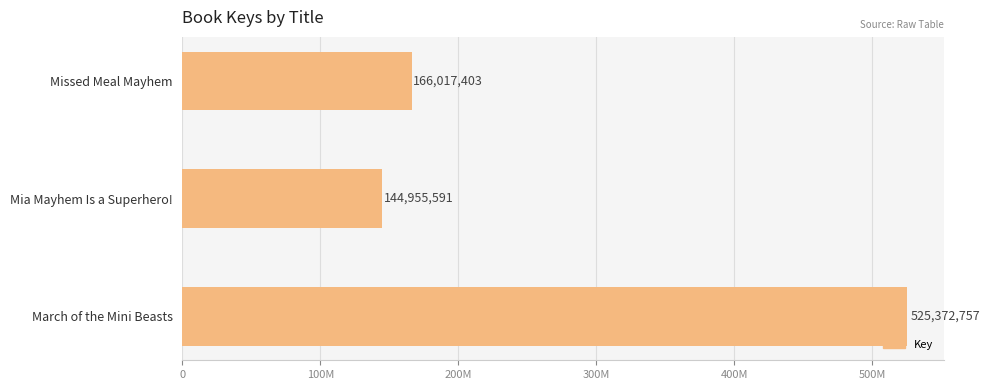

What is the sum of all values?

836345751